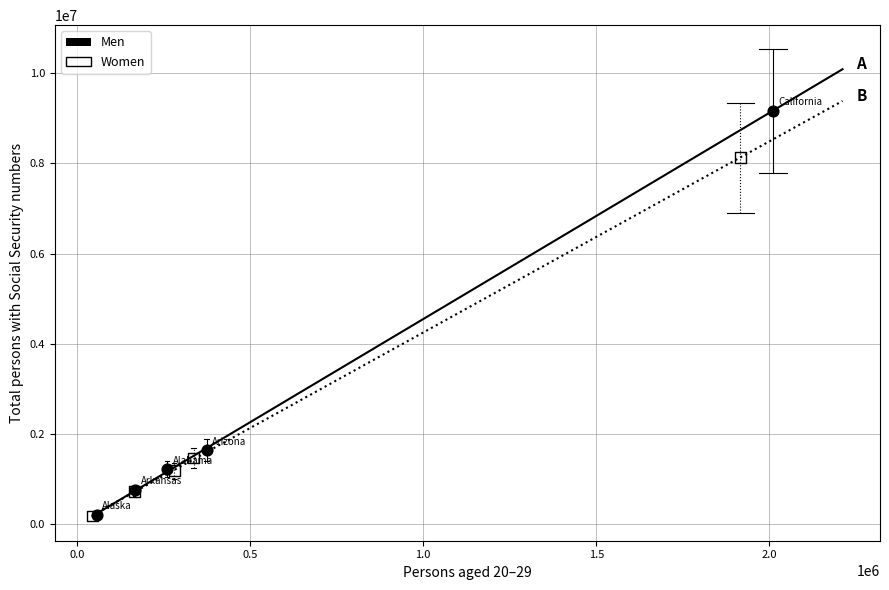

Which series reaches the maximum Y coordinate?

Men